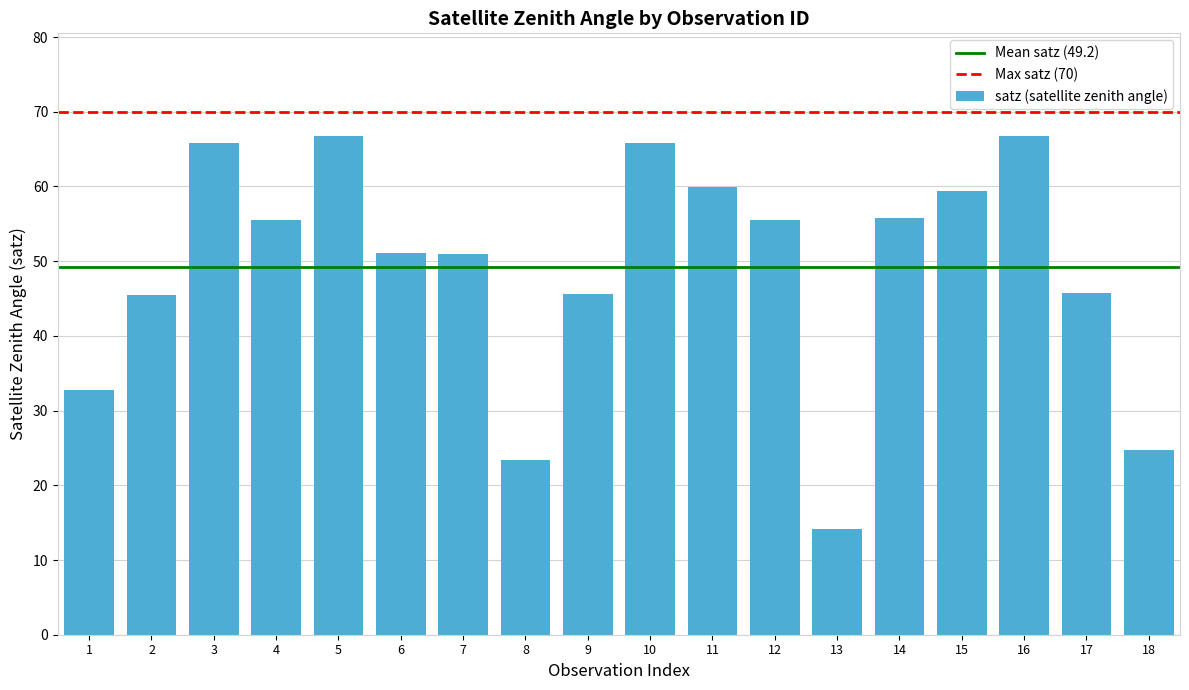

What is the sum of all values?

885.1